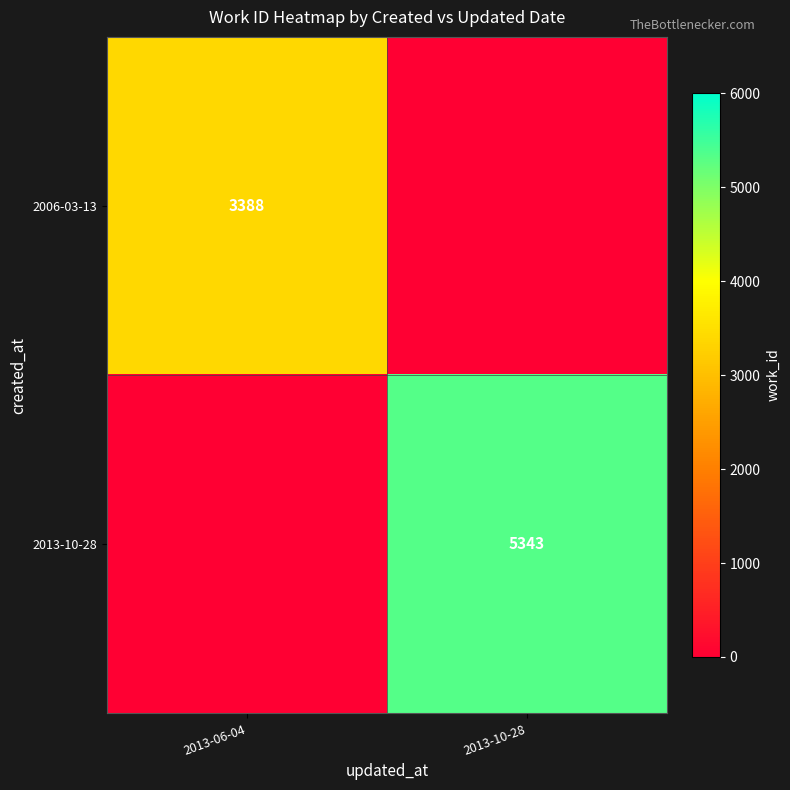

Is it true that 2013-10-28 equals 5343 at 2013-10-28?

True